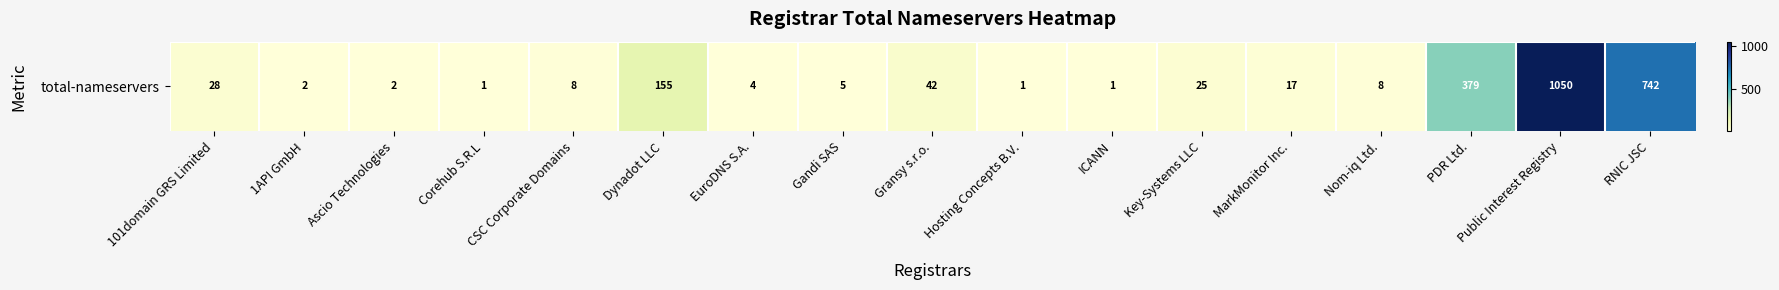

How many data points are less than 8?

7